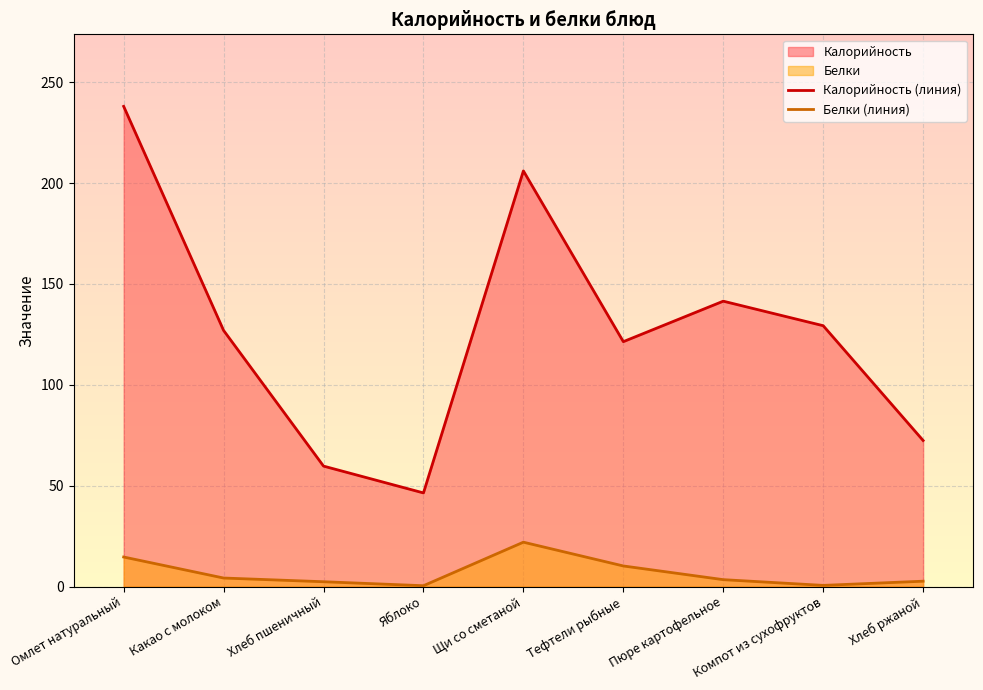

What is the label of the 6th point from the left?

Тефтели рыбные